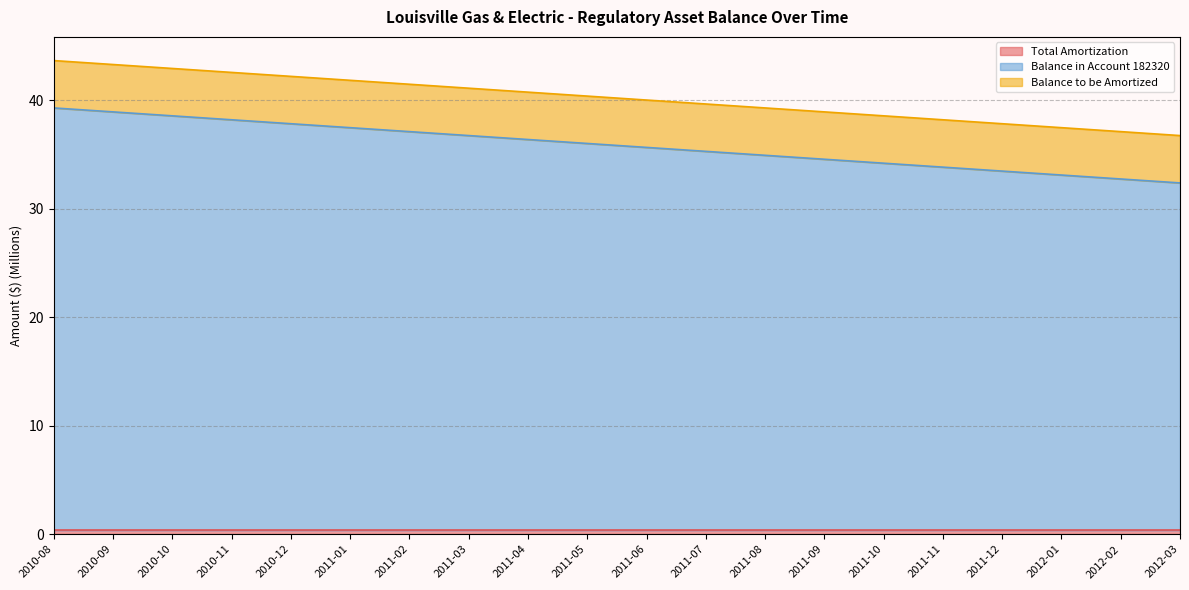

How many lines are shown in the chart?

3